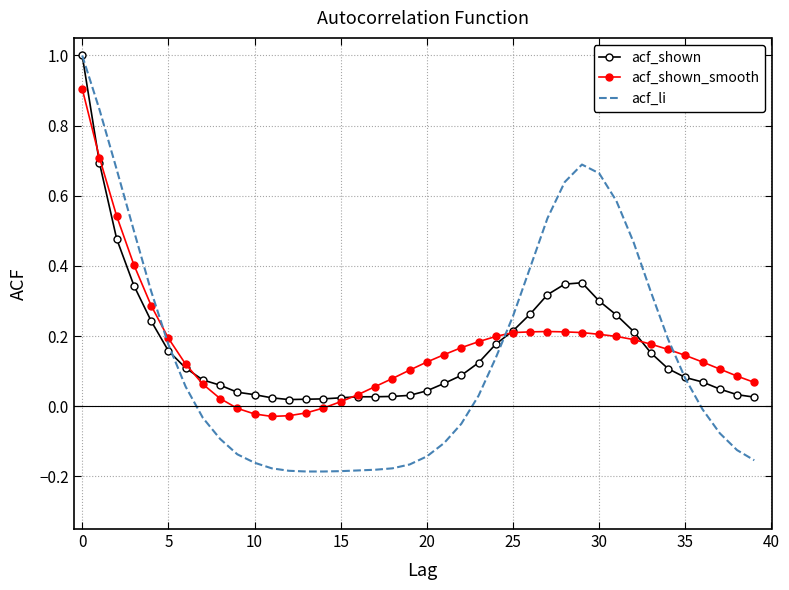

Which series has the largest range (max minus min)?

acf_li